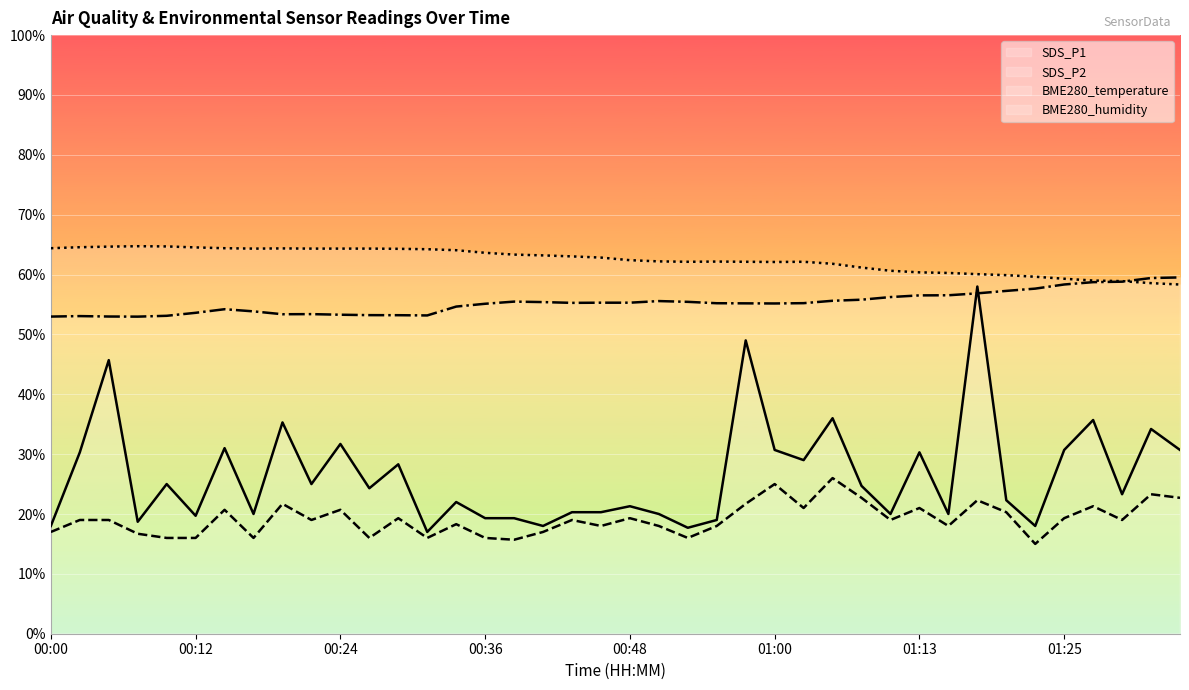

The SDS_P1 series shows 21.3 at 00:48. True or false?

True